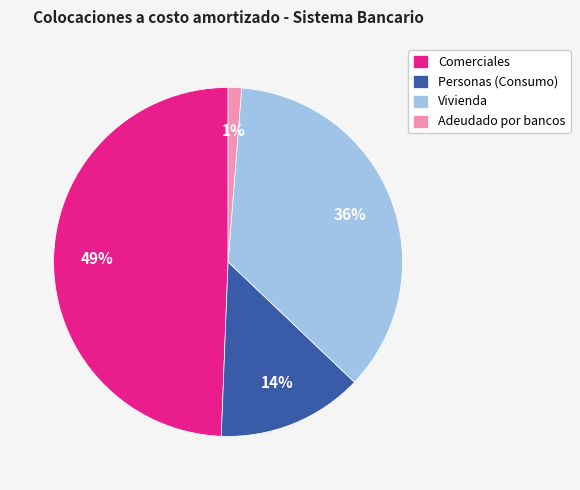

Does Adeudado por bancos represent more than half of the total?

No